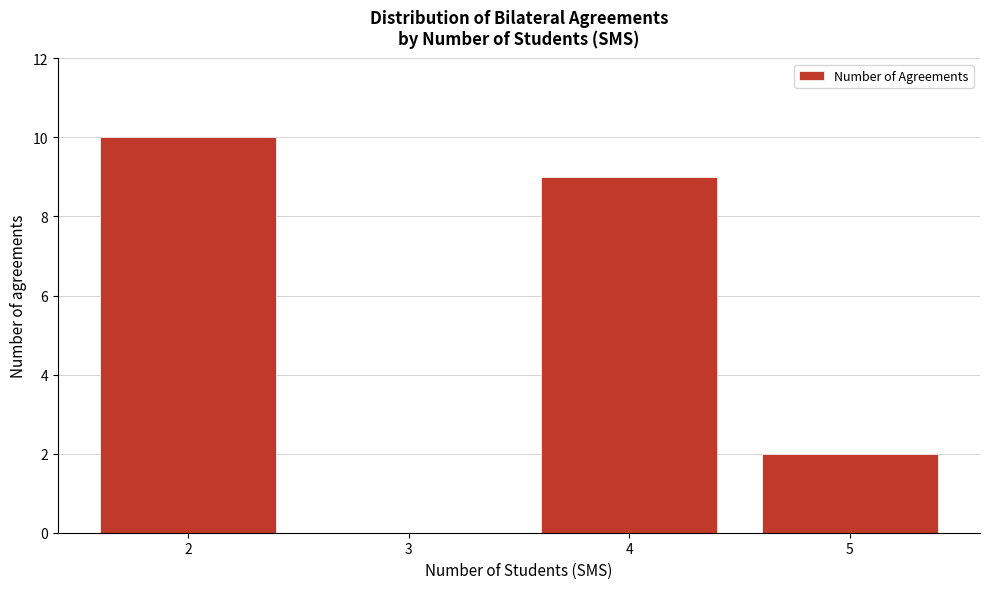

Reading left to right, transcribe this chart: for each bar, give the range it covers on the x-axis and its height. The values are not printed on the chart, so give them approximately, as read against the axis.

1.5 to 2.5: 10
2.5 to 3.5: 0
3.5 to 4.5: 9
4.5 to 5.5: 2